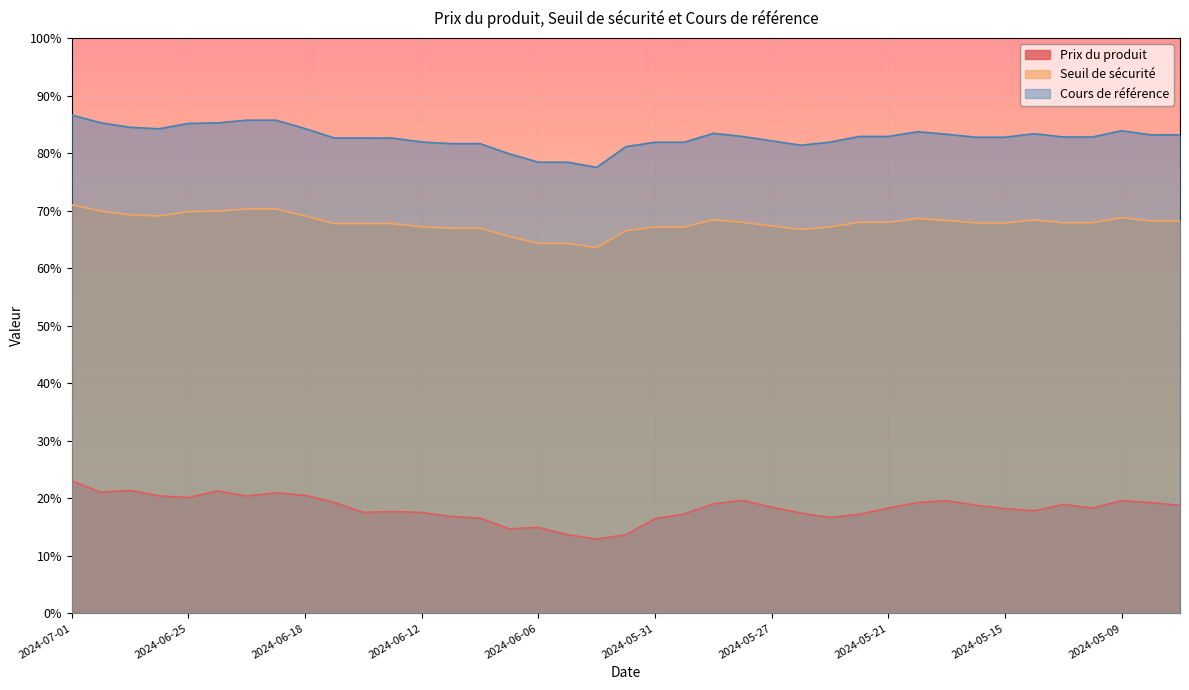

Which series has the largest total across all categories?

Cours de référence